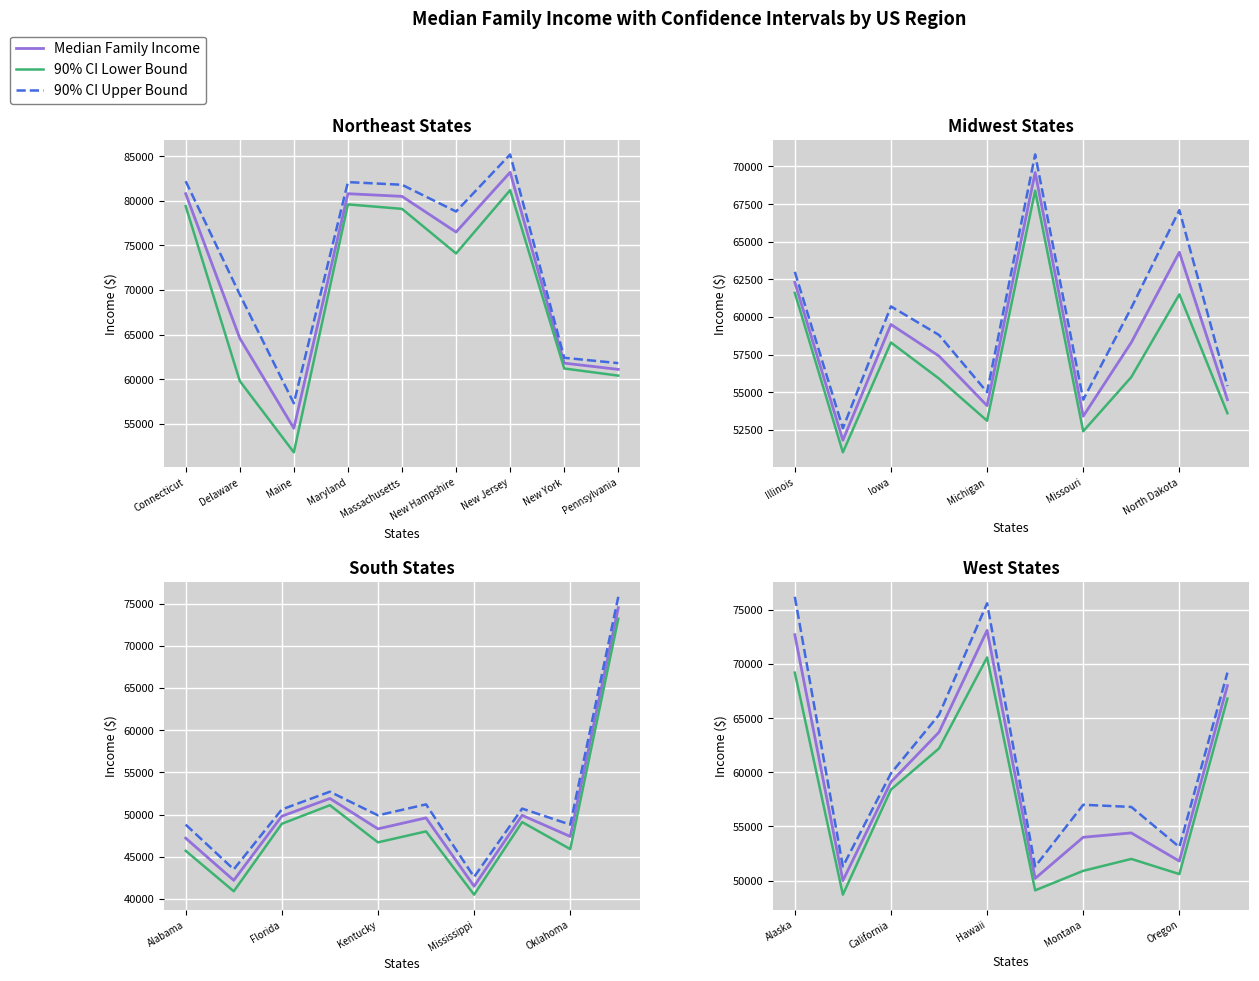

The value of 90% CI Lower Bound at 9 is 66800. True or false?

True